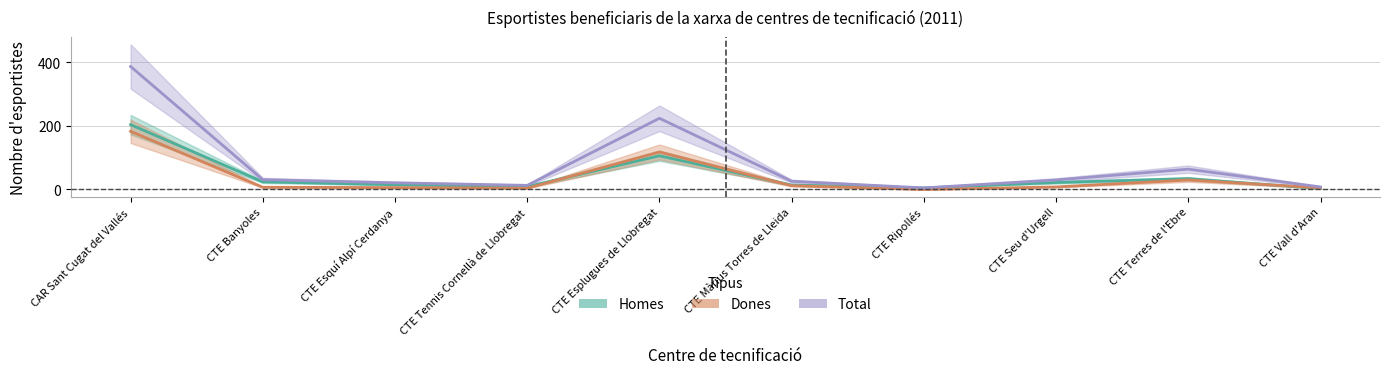

Rank the series by their maximum value, from lowest to highest.

Dones, Homes, Total